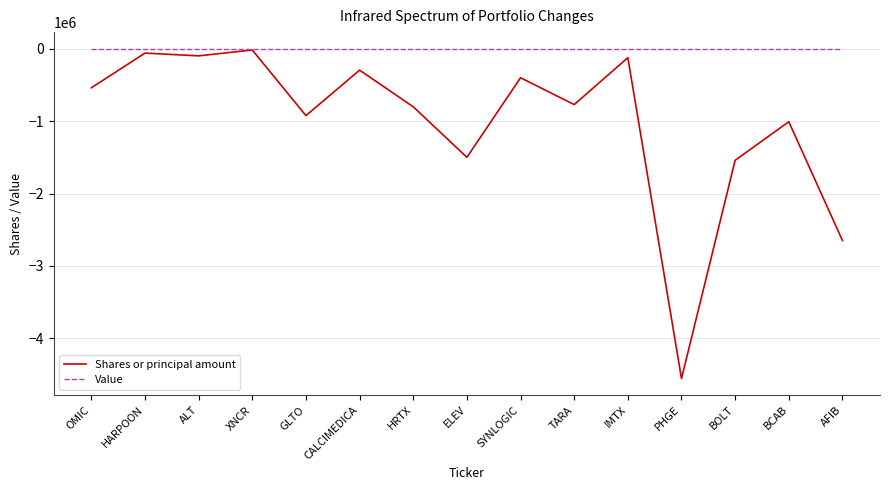

What is the difference between the Shares or principal amount values at TARA and GLTO?

152204